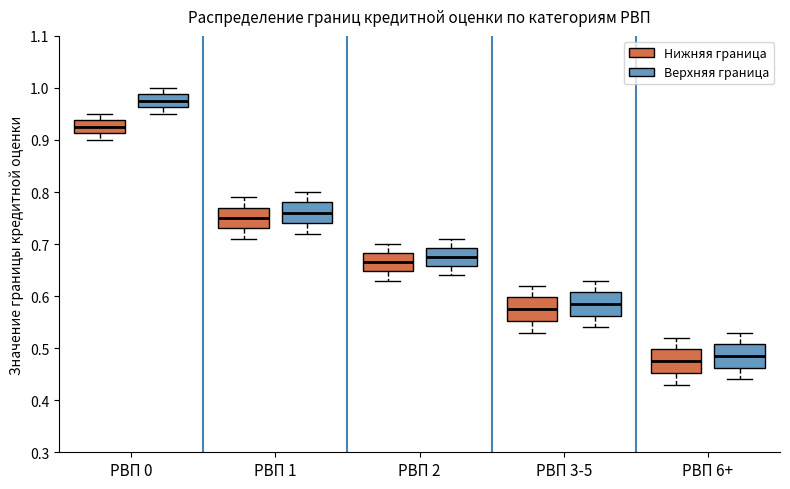

Reading left to right, transcribe this box plot: for each box, give where its median line is, the range the box spans, and where its two whiskers end, as read against the y-axis. The values are not printed on the chart, so give them approximately, as read against the axis.

РВП 0 (Нижняя граница): median 0.93, box 0.91 to 0.94, whiskers 0.90 to 0.95
РВП 0 (Верхняя граница): median 0.98, box 0.96 to 0.99, whiskers 0.95 to 1.00
РВП 1 (Нижняя граница): median 0.75, box 0.73 to 0.77, whiskers 0.71 to 0.79
РВП 1 (Верхняя граница): median 0.76, box 0.74 to 0.78, whiskers 0.72 to 0.80
РВП 2 (Нижняя граница): median 0.67, box 0.65 to 0.68, whiskers 0.63 to 0.70
РВП 2 (Верхняя граница): median 0.68, box 0.66 to 0.69, whiskers 0.64 to 0.71
РВП 3-5 (Нижняя граница): median 0.58, box 0.55 to 0.60, whiskers 0.53 to 0.62
РВП 3-5 (Верхняя граница): median 0.59, box 0.56 to 0.61, whiskers 0.54 to 0.63
РВП 6+ (Нижняя граница): median 0.48, box 0.45 to 0.50, whiskers 0.43 to 0.52
РВП 6+ (Верхняя граница): median 0.49, box 0.46 to 0.51, whiskers 0.44 to 0.53